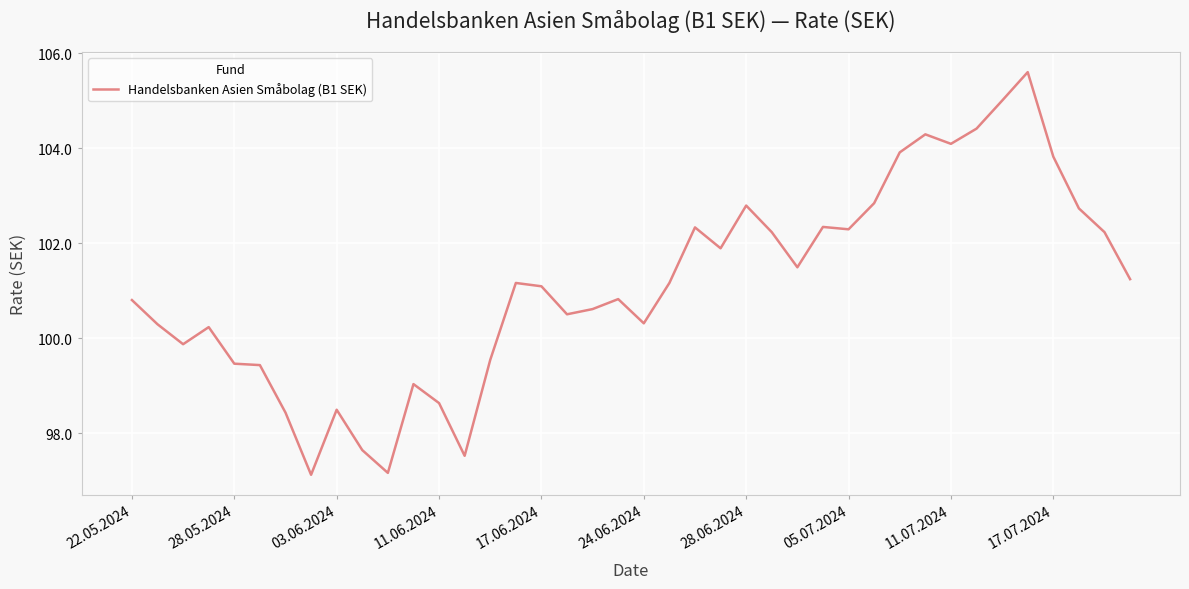

What is the minimum value shown in the chart?

97.1